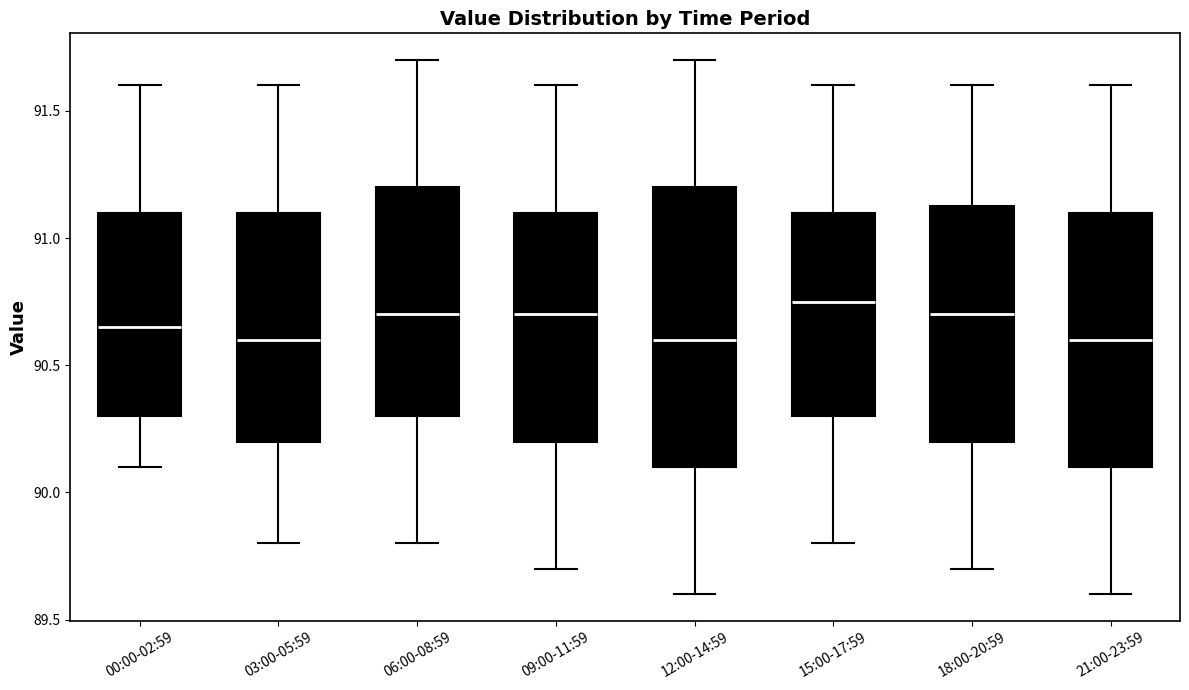

Reading left to right, transcribe this box plot: for each box, give where its median line is, the range the box spans, and where its two whiskers end, as read against the y-axis. The values are not printed on the chart, so give them approximately, as read against the axis.

00:00-02:59: median 90.65, box 90.30 to 91.10, whiskers 90.10 to 91.60
03:00-05:59: median 90.60, box 90.20 to 91.10, whiskers 89.80 to 91.60
06:00-08:59: median 90.70, box 90.30 to 91.20, whiskers 89.80 to 91.70
09:00-11:59: median 90.70, box 90.20 to 91.10, whiskers 89.70 to 91.60
12:00-14:59: median 90.60, box 90.10 to 91.20, whiskers 89.60 to 91.70
15:00-17:59: median 90.75, box 90.30 to 91.10, whiskers 89.80 to 91.60
18:00-20:59: median 90.70, box 90.20 to 91.15, whiskers 89.70 to 91.60
21:00-23:59: median 90.60, box 90.10 to 91.10, whiskers 89.60 to 91.60